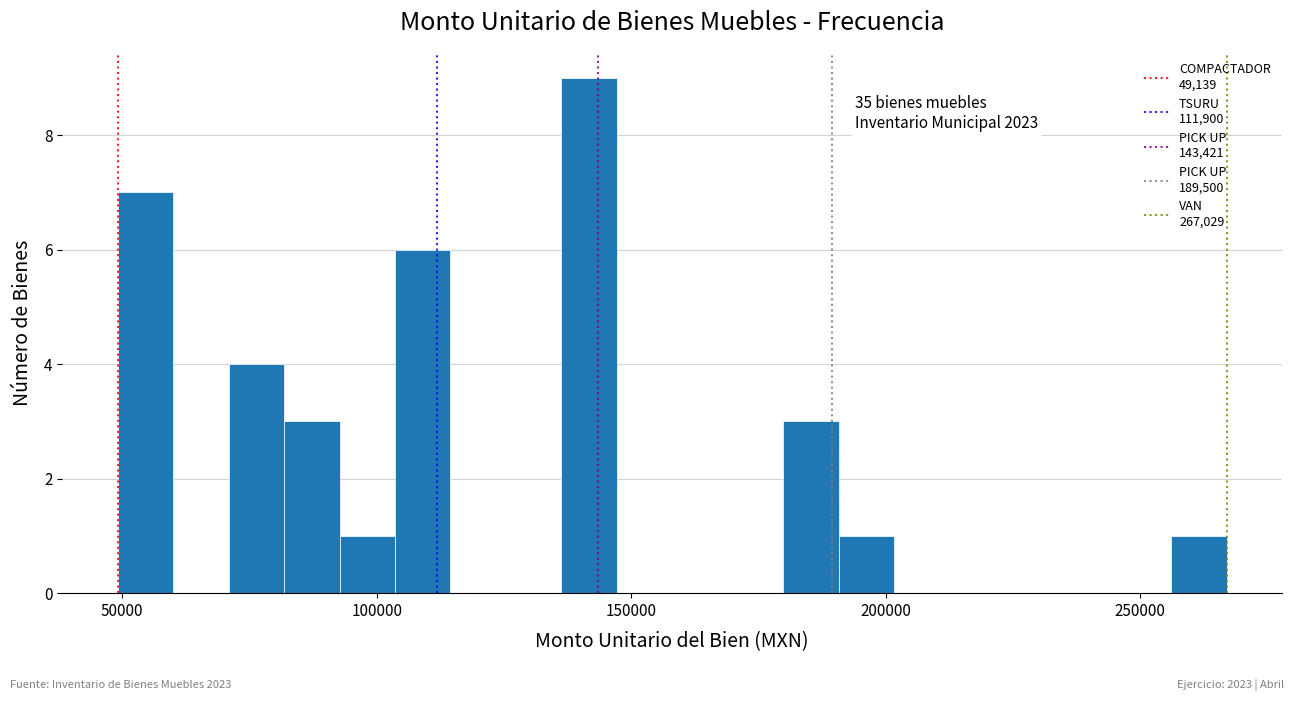

Read against the x-axis, roughly where is the centre of the tallest bar?

140000